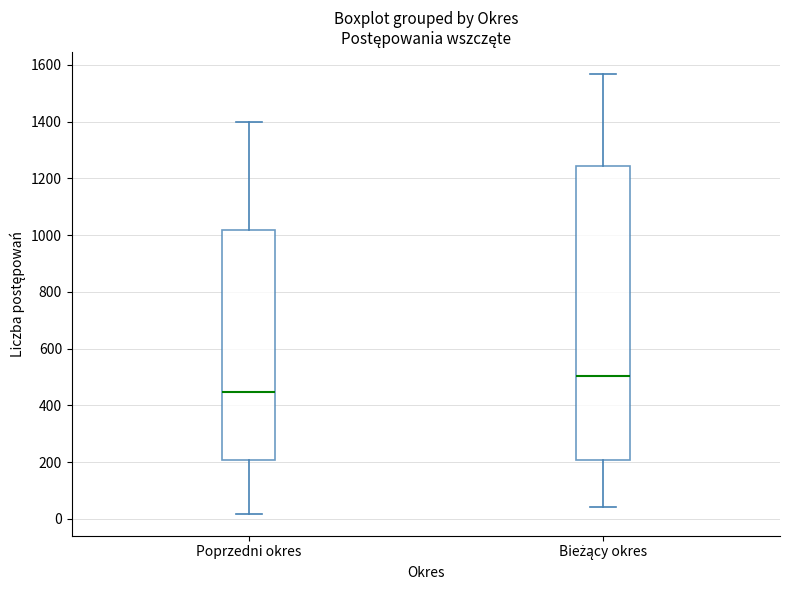

Reading left to right, transcribe this box plot: for each box, give where its median line is, the range the box spans, and where its two whiskers end, as read against the y-axis. The values are not printed on the chart, so give them approximately, as read against the axis.

Poprzedni okres: median 440, box 200 to 1020, whiskers 20 to 1400
Bieżący okres: median 500, box 200 to 1240, whiskers 40 to 1560